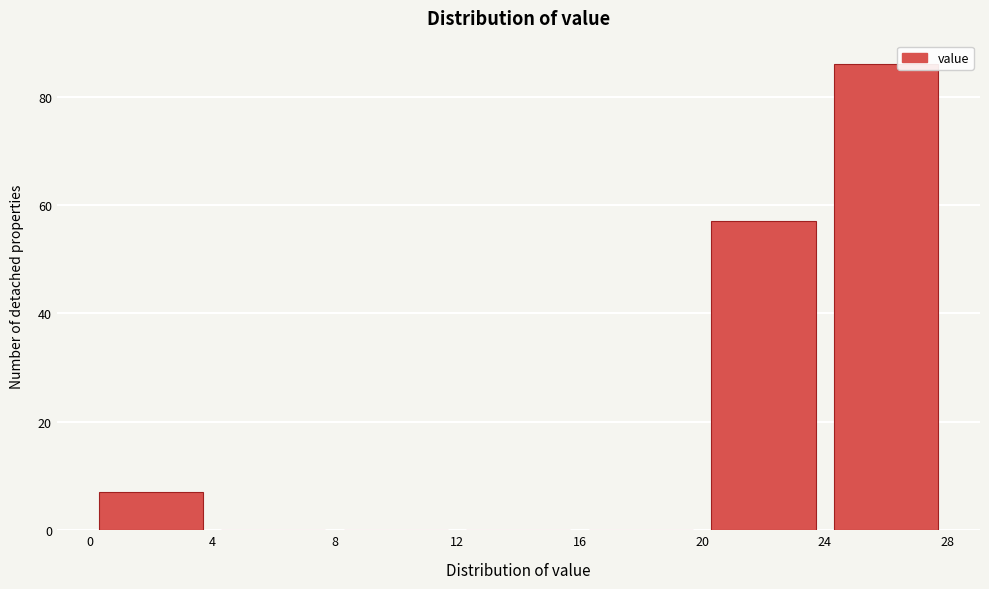

Which range on the x-axis has the tallest bar?

24 to 28